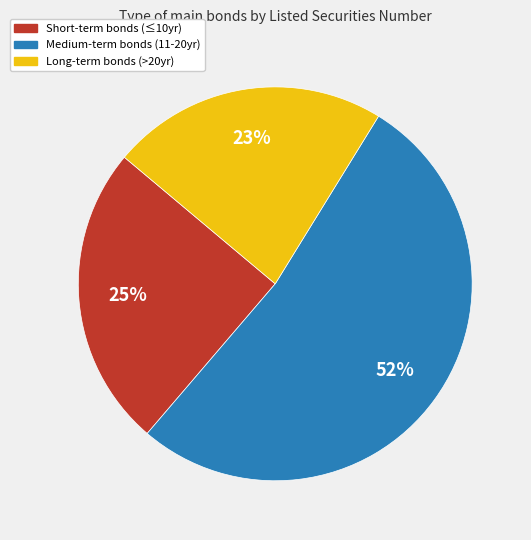

Is there any slice that represents more than half of the pie?

Yes